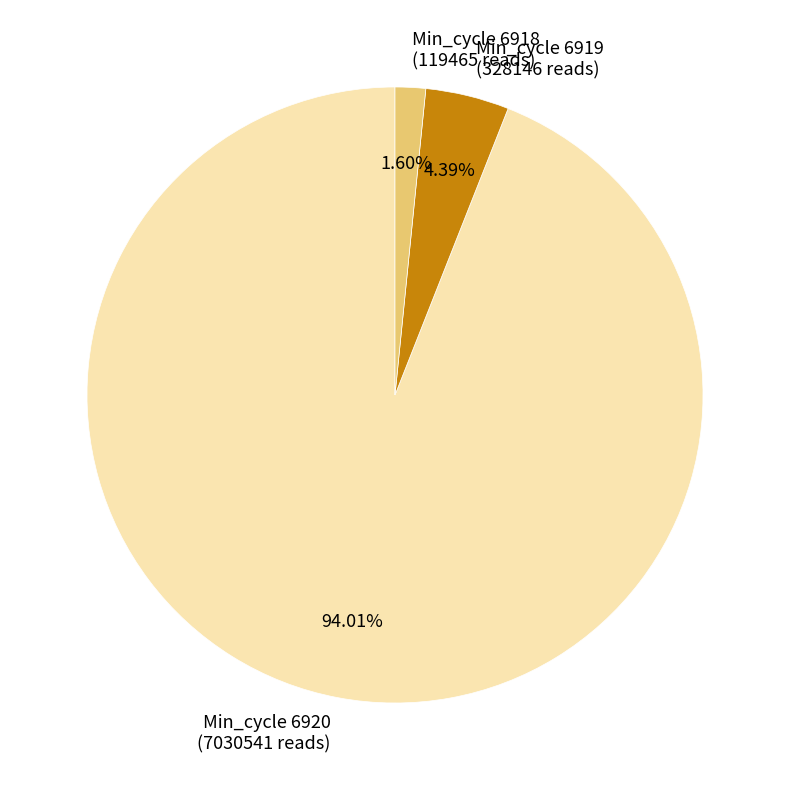

What is the ratio of the value at Min_cycle 6918 (119465 reads) to the value at Min_cycle 6919 (328146 reads)?

0.4